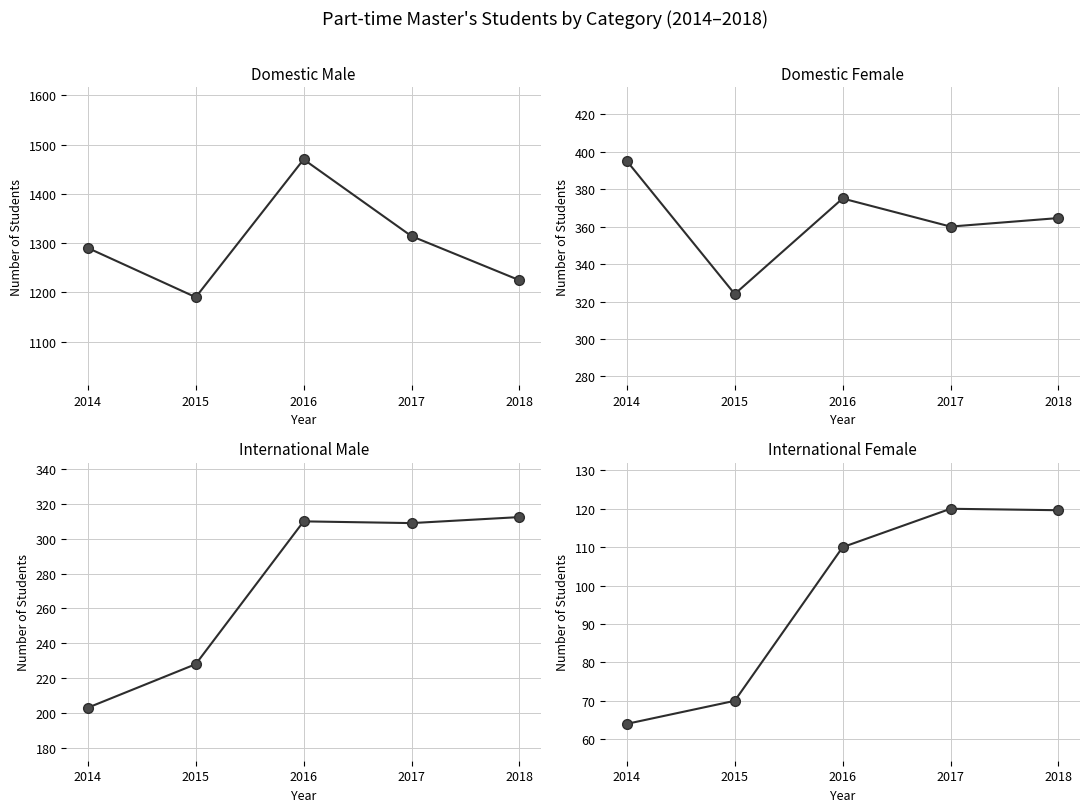

Which category has the lowest value across all series?

2014